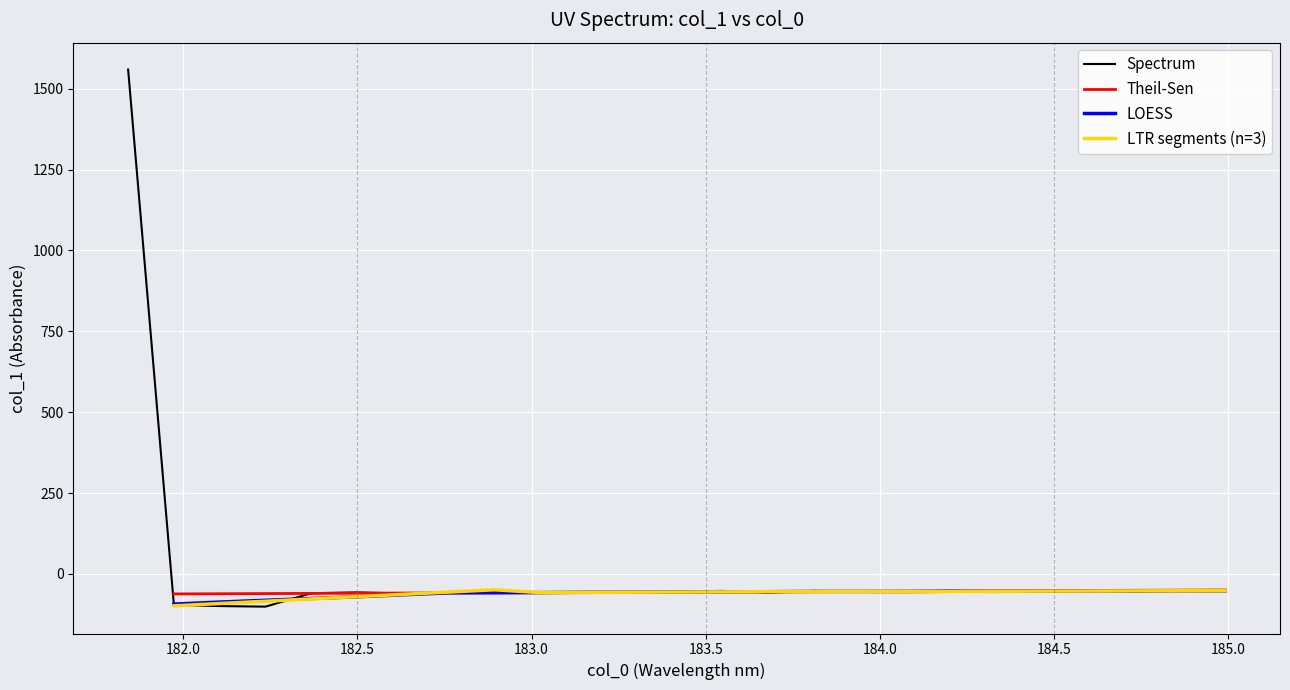

How many negative values are there?

24